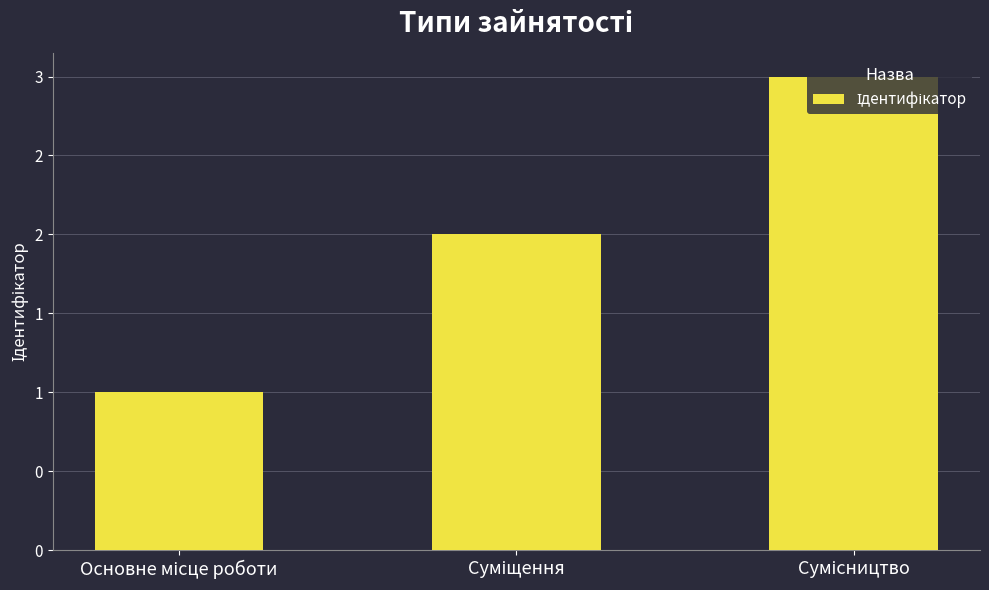

True or false: the data shows 3 at Сумісництво.

True